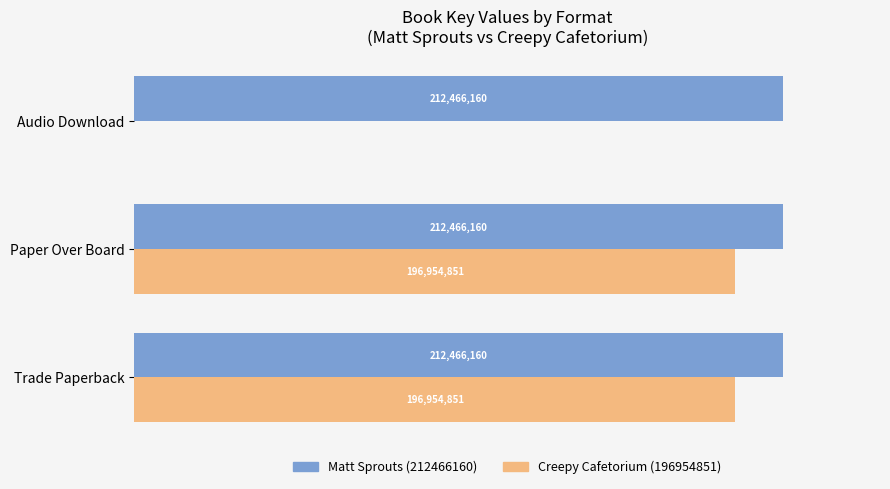

Which series has the widest spread of values?

Creepy Cafetorium (196954851)